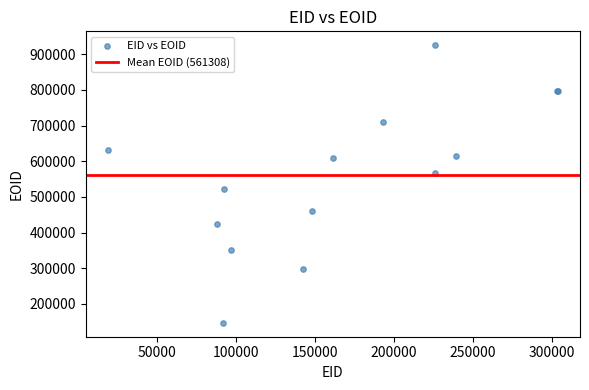

What Y value in the scatter plot is closest to 536080?

522369